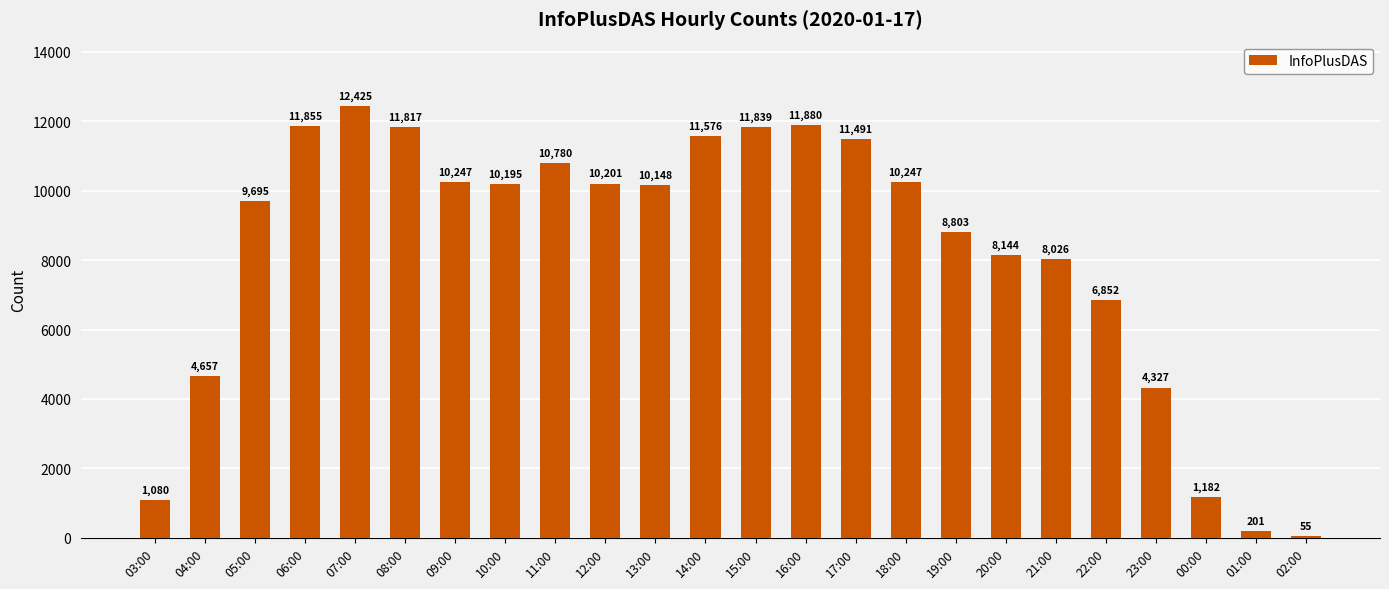

What is the greatest value displayed?

12425